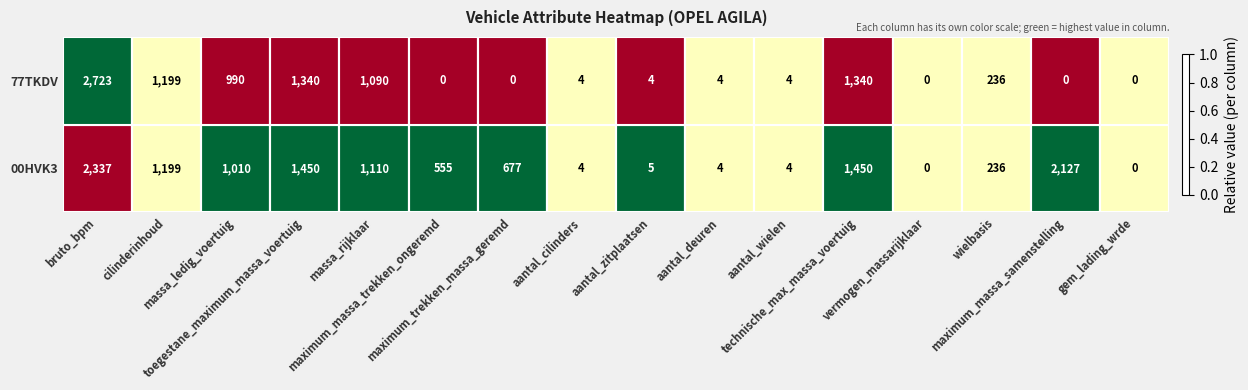

Rank the series by their maximum value, from lowest to highest.

00HVK3, 77TKDV